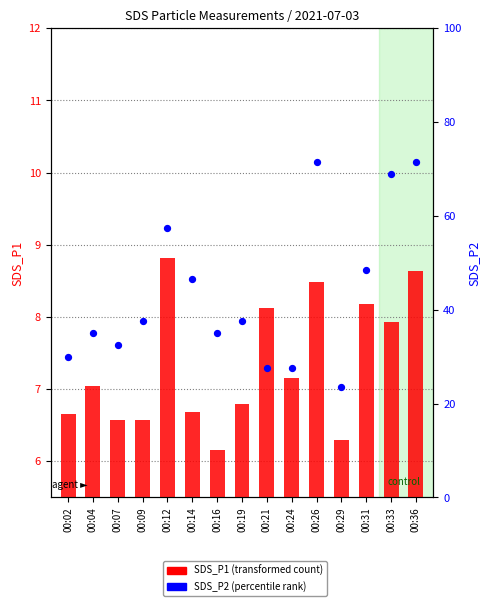

Is the value of SDS_P2 at 00:26 greater than the value of SDS_P1 at 00:09?

Yes